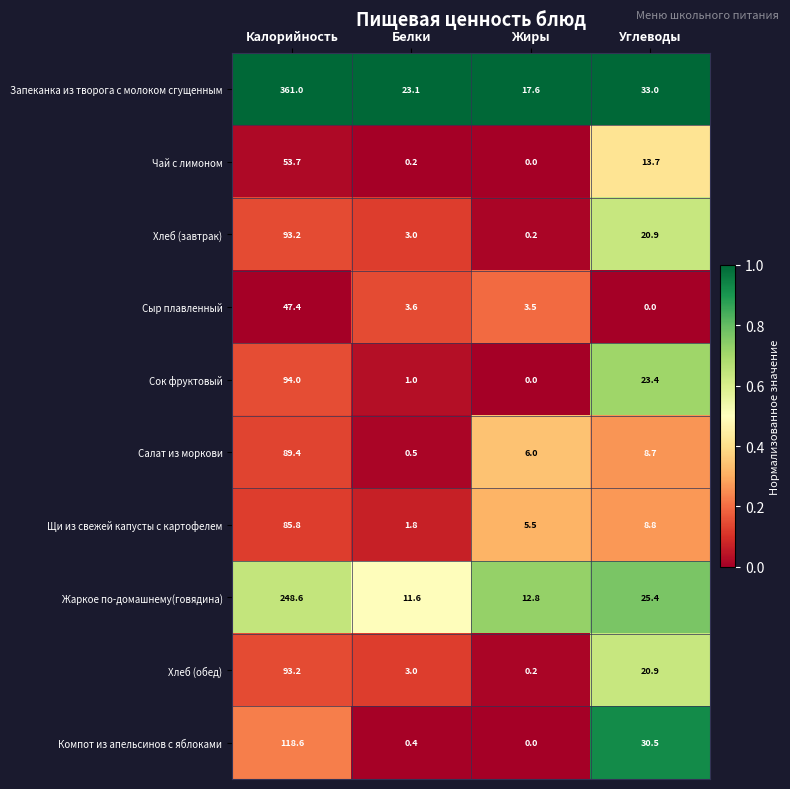

What is the average value of the Салат из моркови series?

26.2